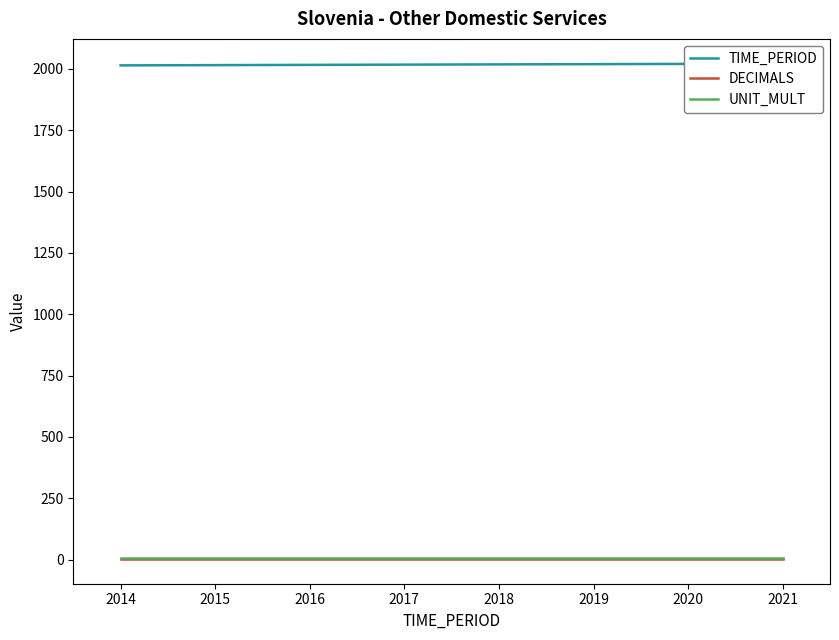

True or false: DECIMALS has a value of 3 at 2014.

True